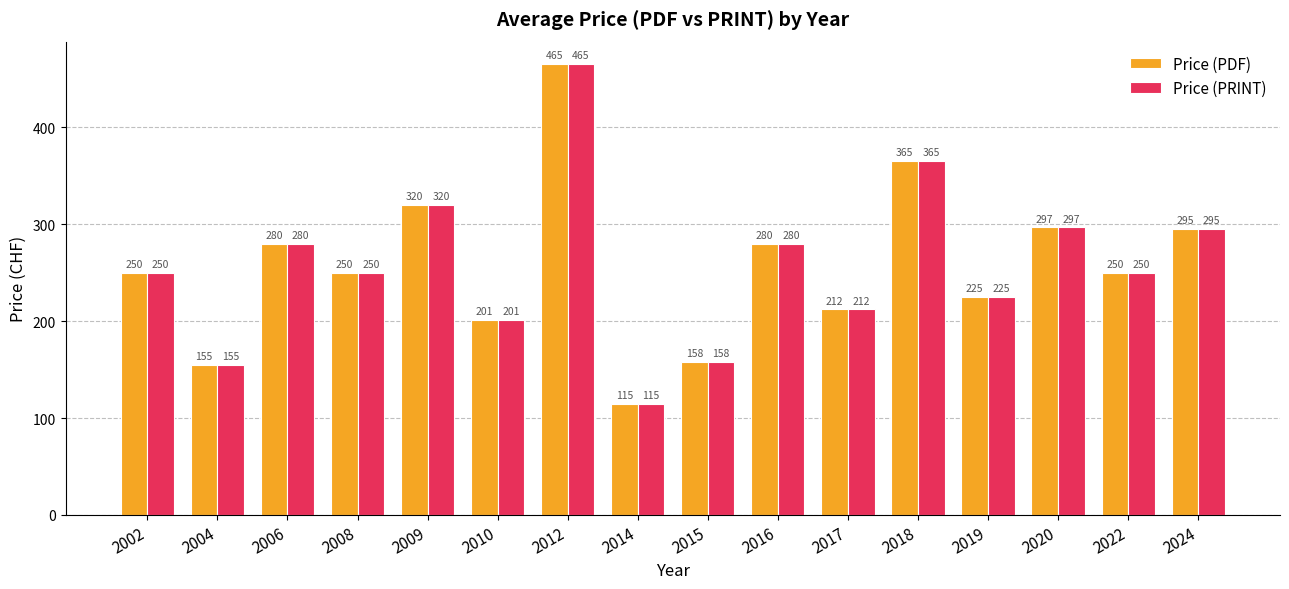

What are all the series names shown in the legend?

Price (PDF), Price (PRINT)